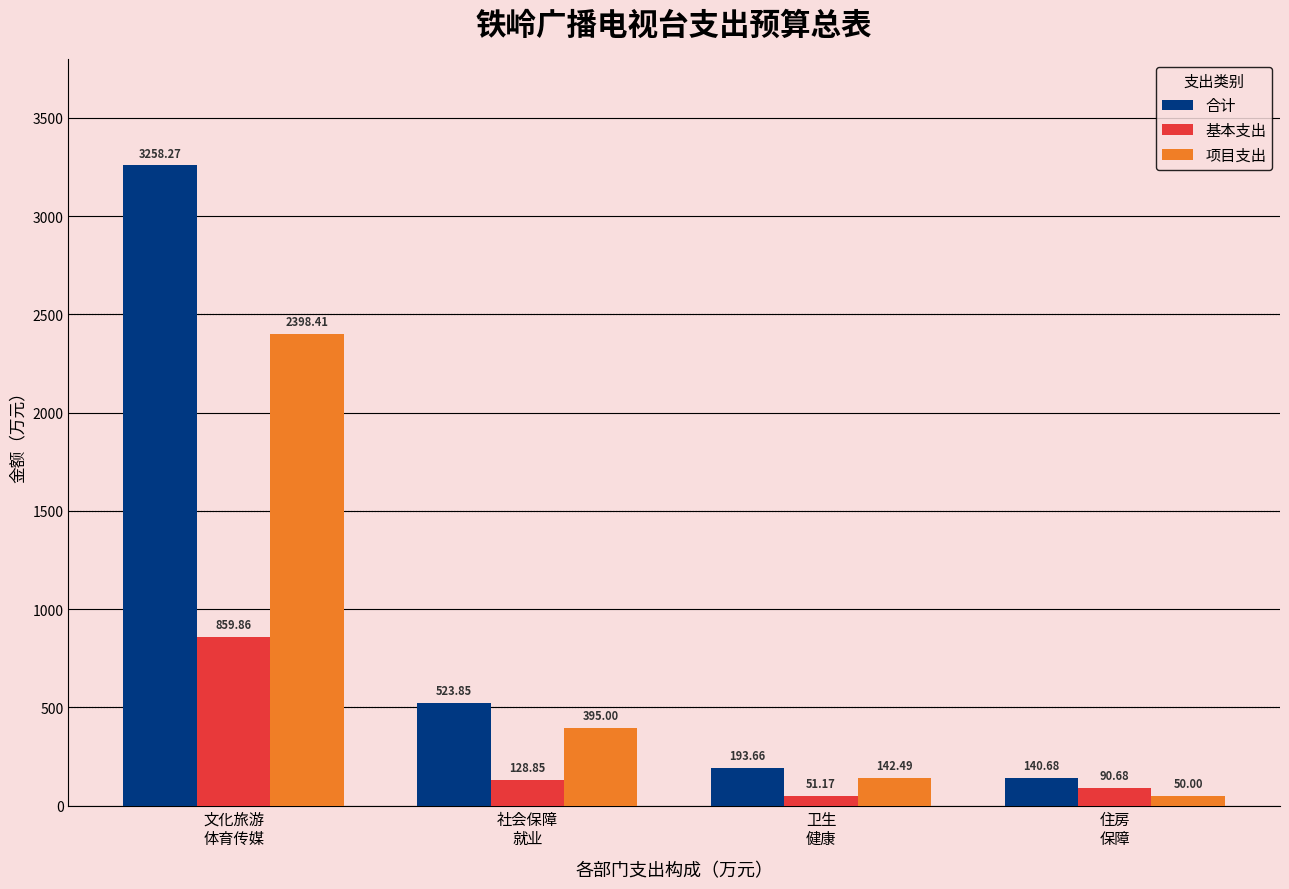

What is the difference between the second highest and second lowest values in the 合计 series?

330.2